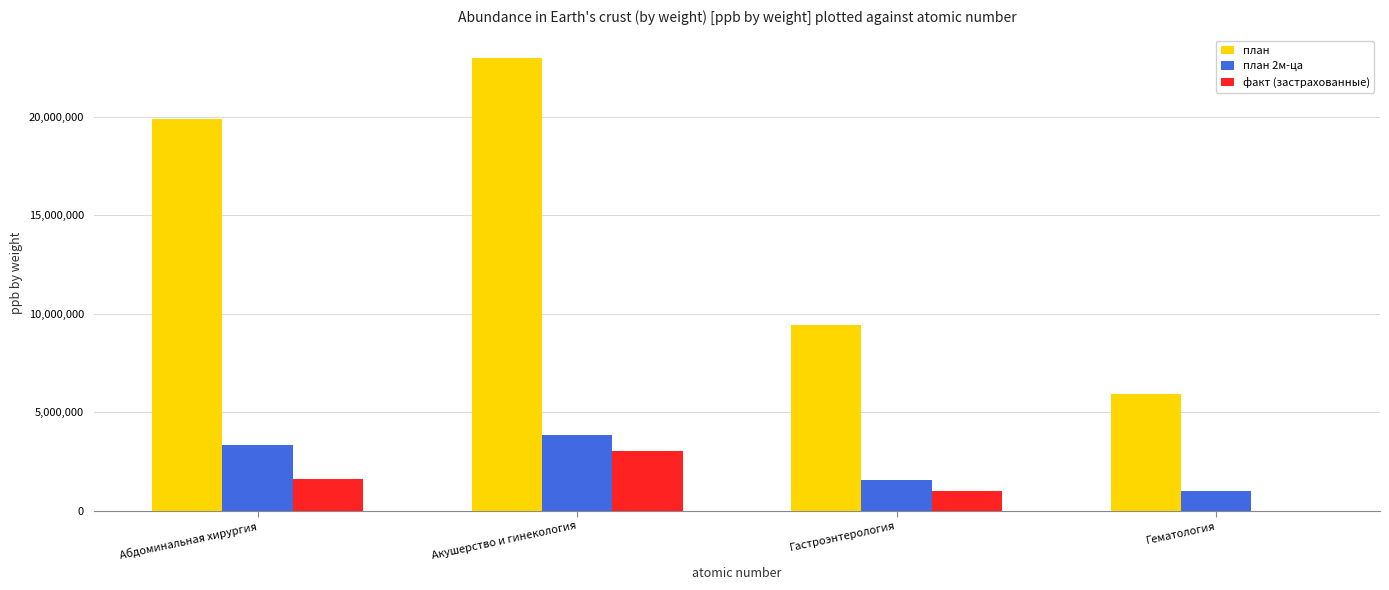

How many categories are shown in the chart?

4